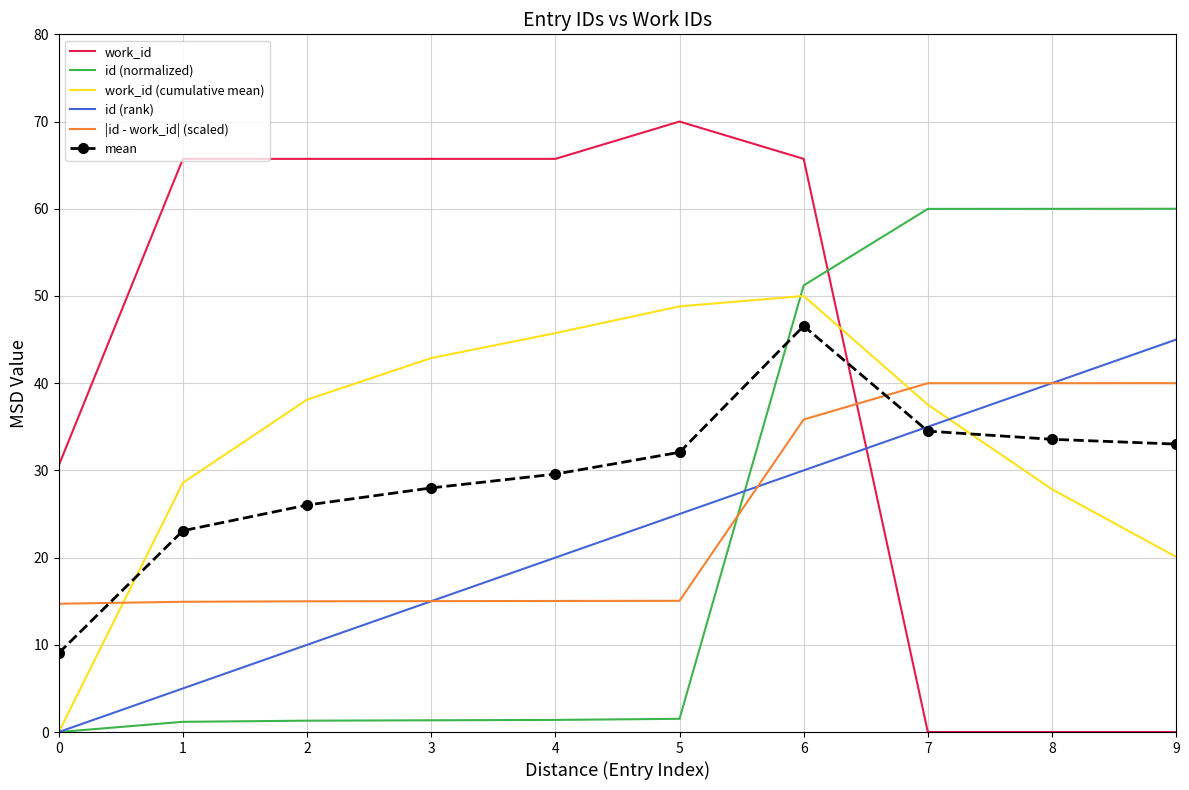

How many values in the work_id (cumulative mean) series are below 38?

5